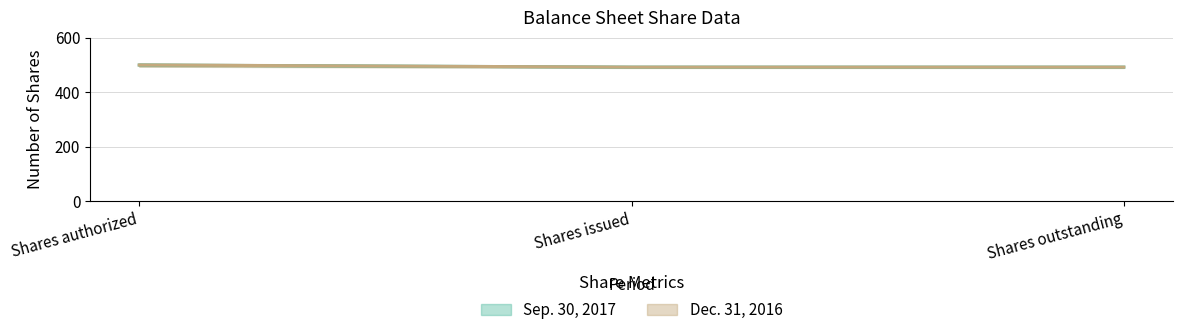

Which series has the largest total across all categories?

Sep. 30, 2017